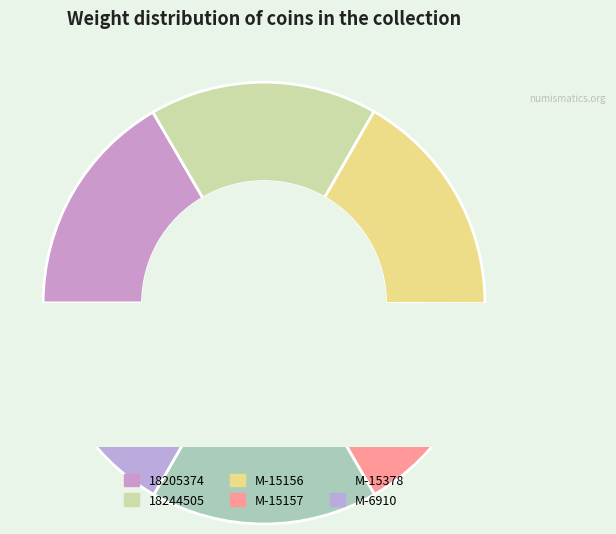

How many segments does this pie chart have?

6